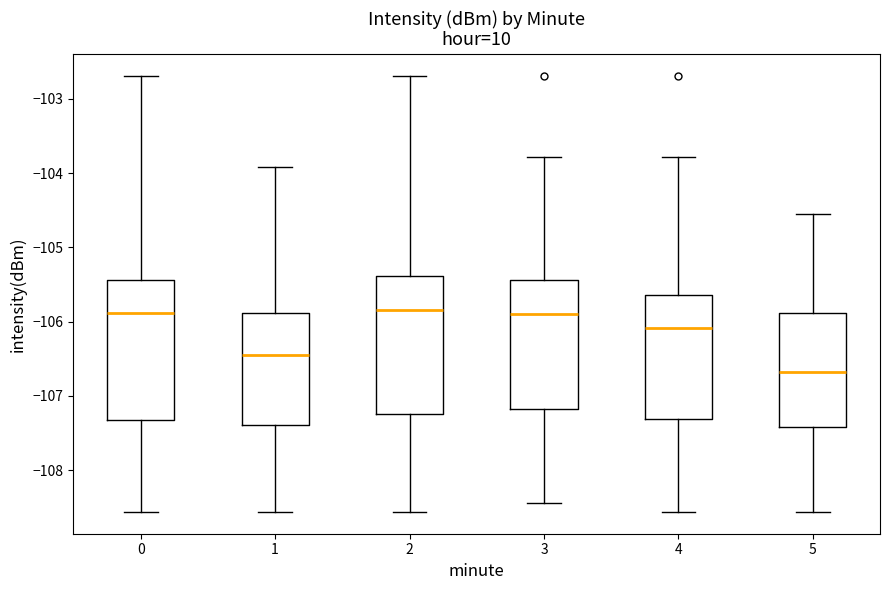

Reading left to right, read every box against the y-axis: the position of its median line, the range the box covers, and the ends of its whiskers. The values are not printed on the chart, so give them approximately, as read against the axis.

0: median -105.9, box -107.3 to -105.4, whiskers -108.6 to -102.7
1: median -106.5, box -107.4 to -105.9, whiskers -108.6 to -103.9
2: median -105.8, box -107.2 to -105.4, whiskers -108.6 to -102.7
3: median -105.9, box -107.2 to -105.4, whiskers -108.4 to -103.8
4: median -106.1, box -107.3 to -105.6, whiskers -108.6 to -103.8
5: median -106.7, box -107.4 to -105.9, whiskers -108.6 to -104.6